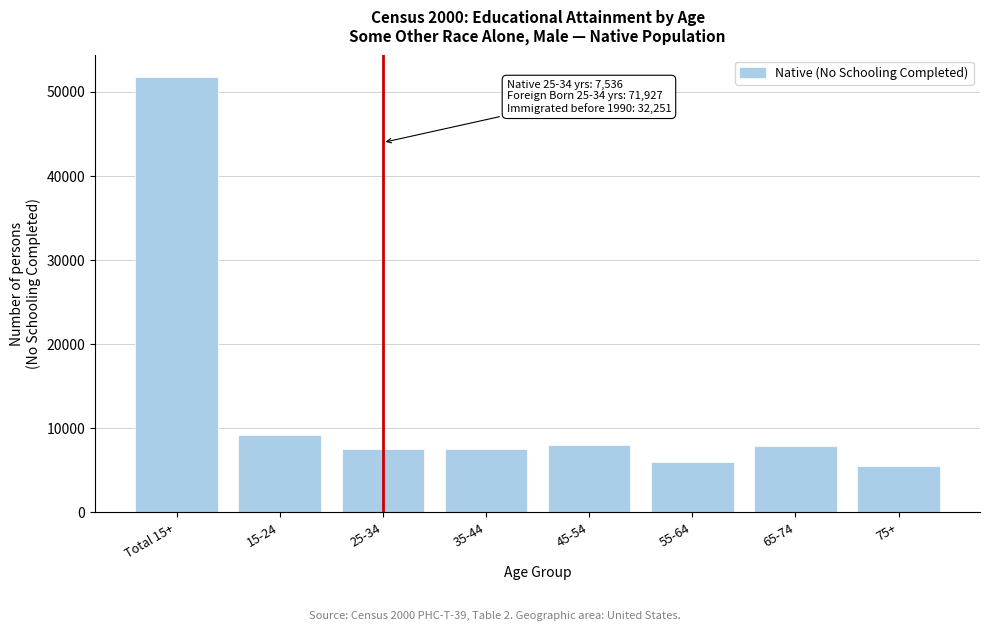

What is the average value?

12936